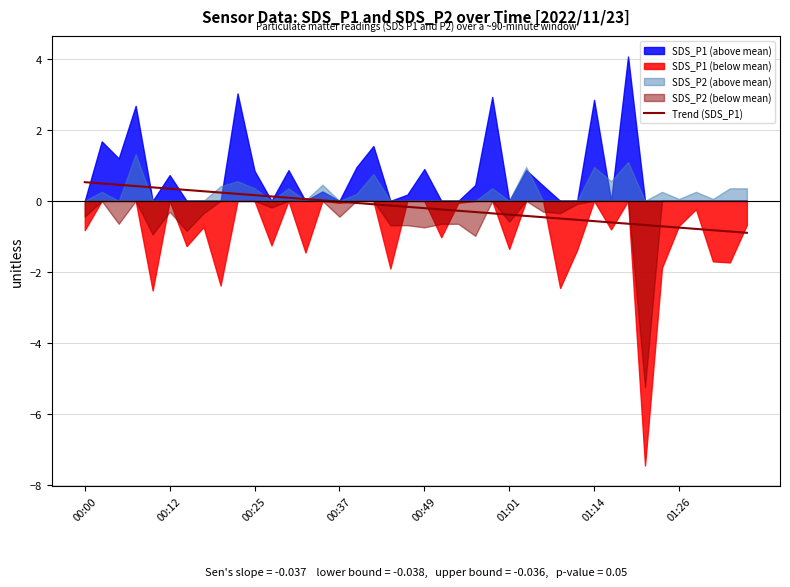

How many data points does each series have?

40